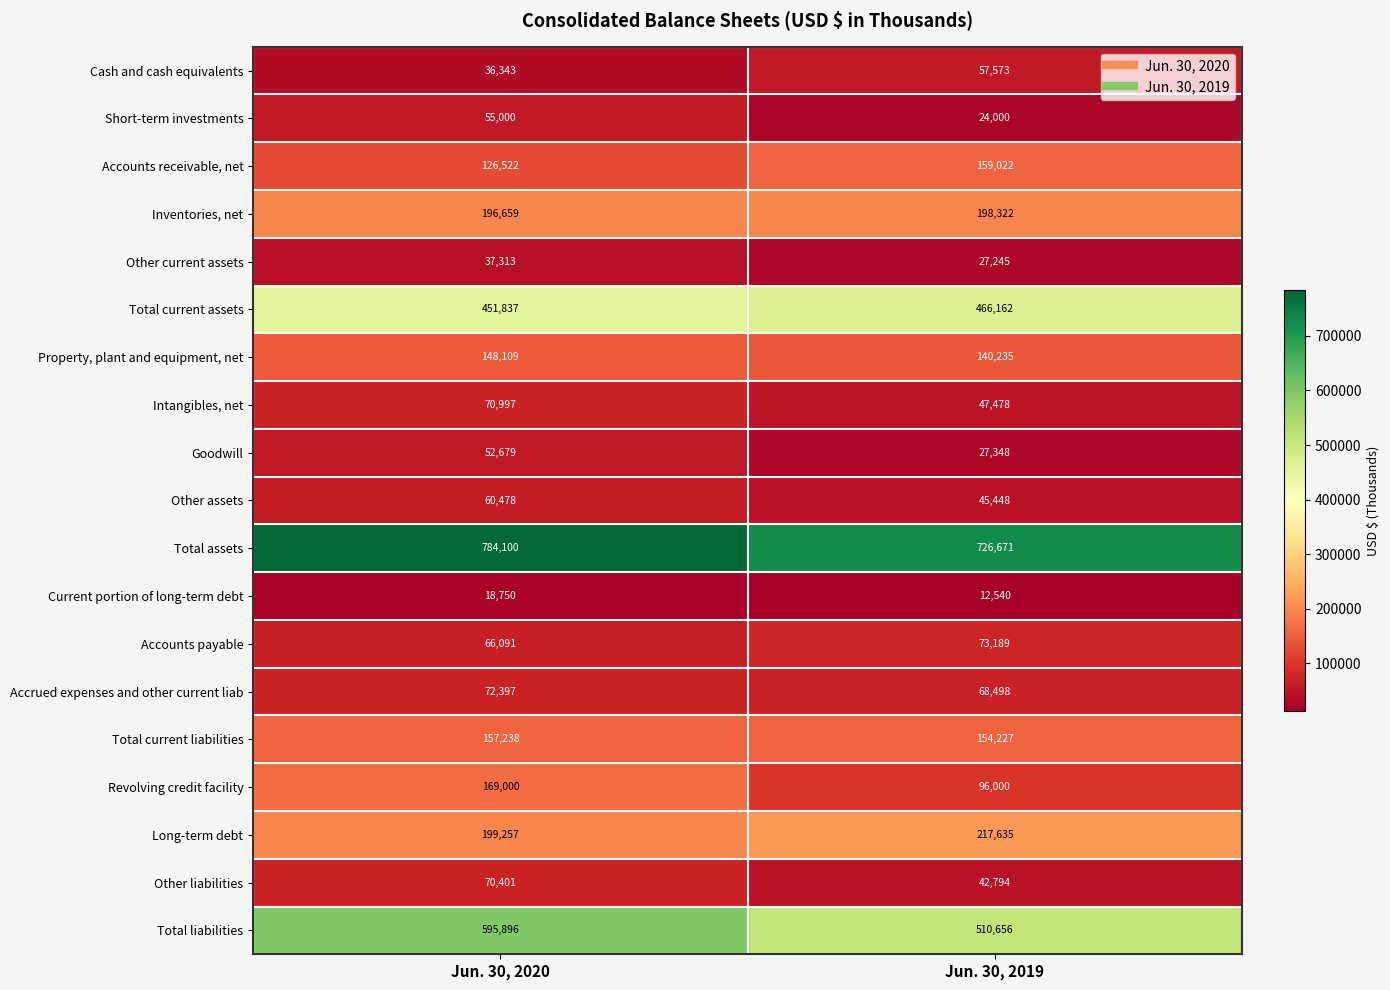

Which label corresponds to the smallest value in the chart?

Jun. 30, 2019